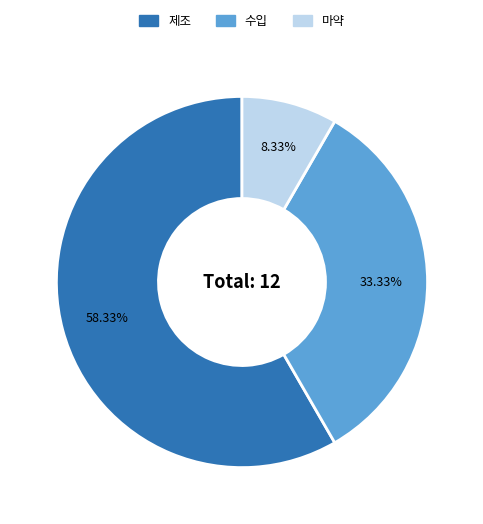

Which category has the smallest portion of the pie?

마약